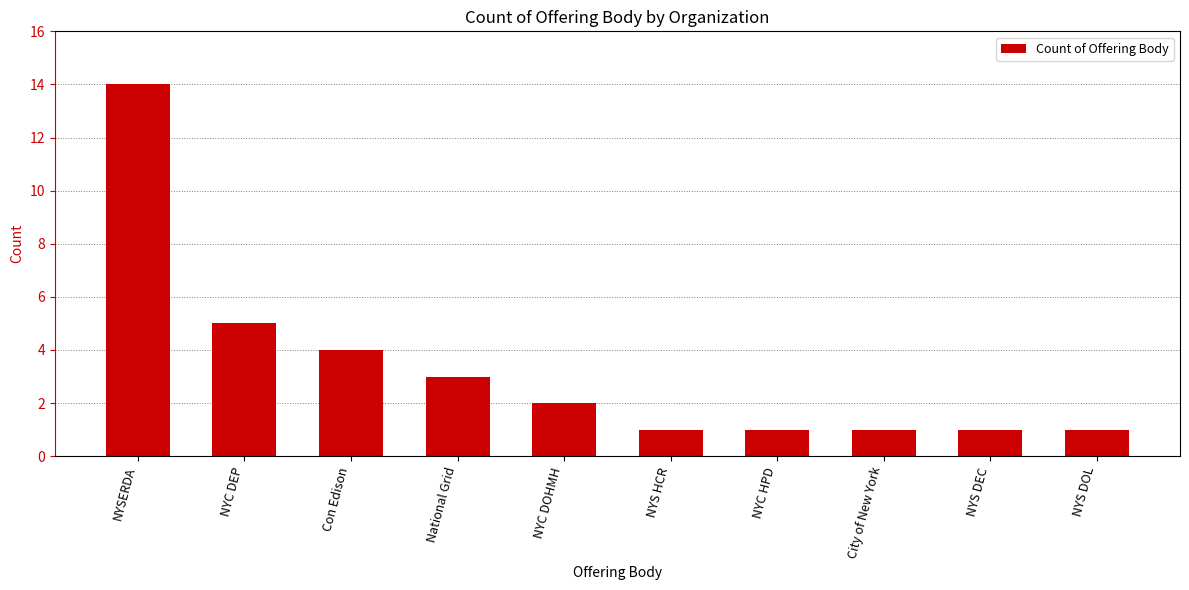

What is the difference between the second highest and minimum values?

4